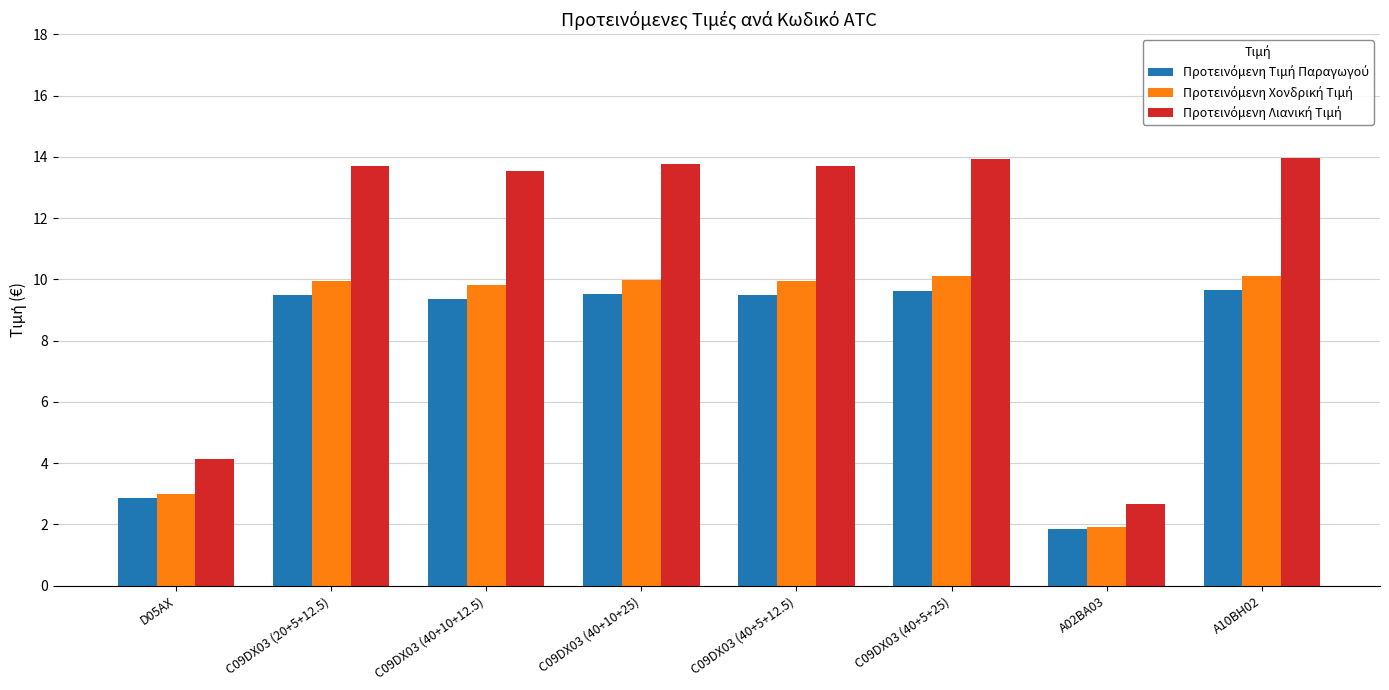

What is the difference between the highest and lowest values at A02BA03?

0.8